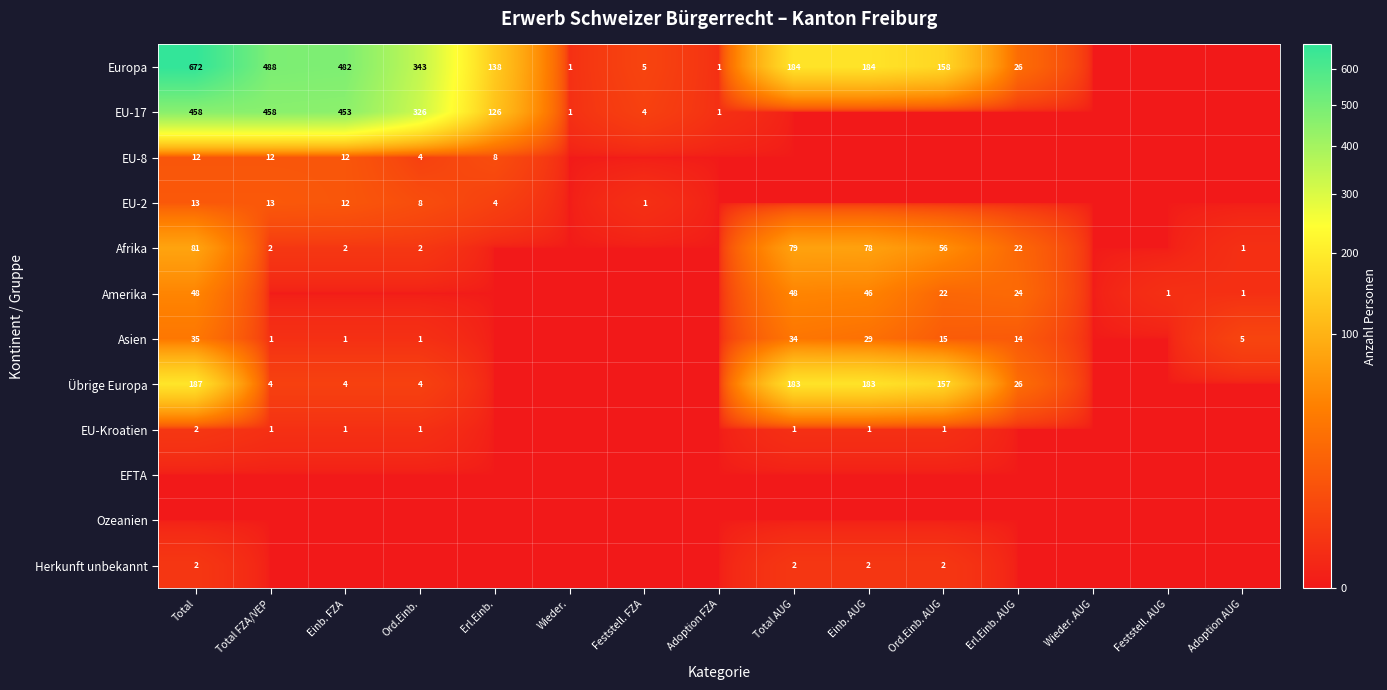

What is the sum of the Asien values at Adoption AUG and Einb. FZA?

6